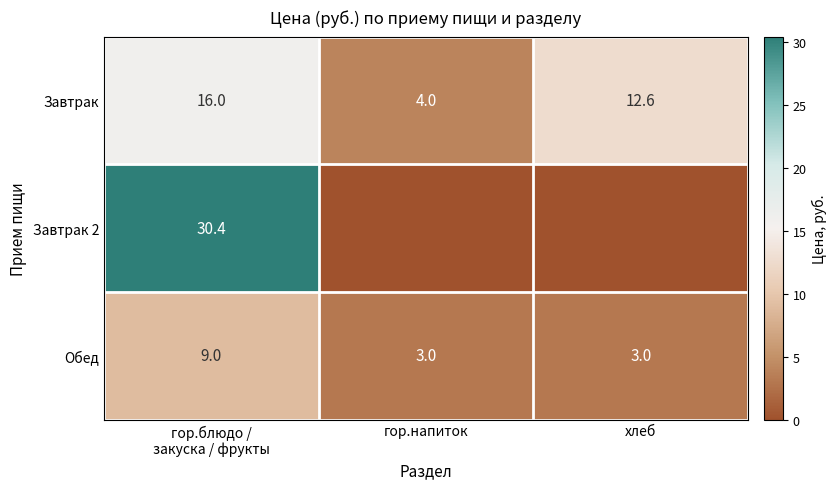

The value of Обед at гор.напиток is 3.0. True or false?

True